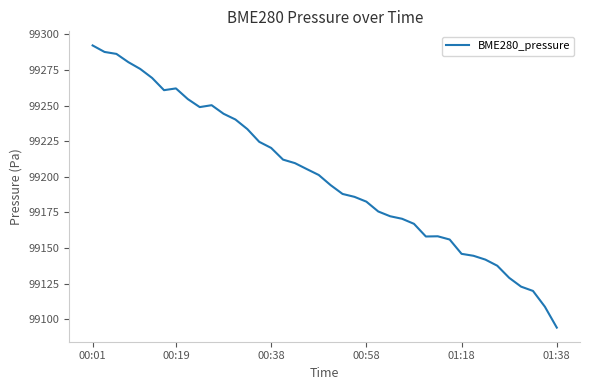

What is the smallest value displayed?

99094.1